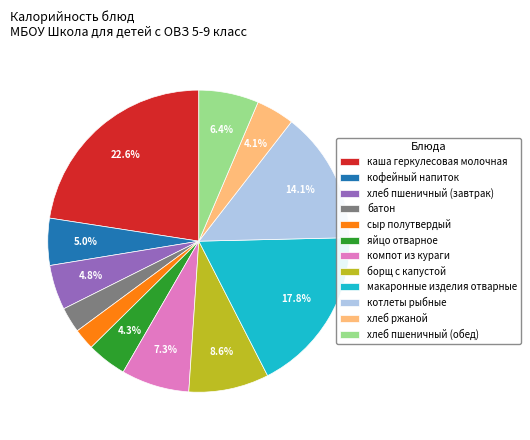

How many segments does this pie chart have?

12